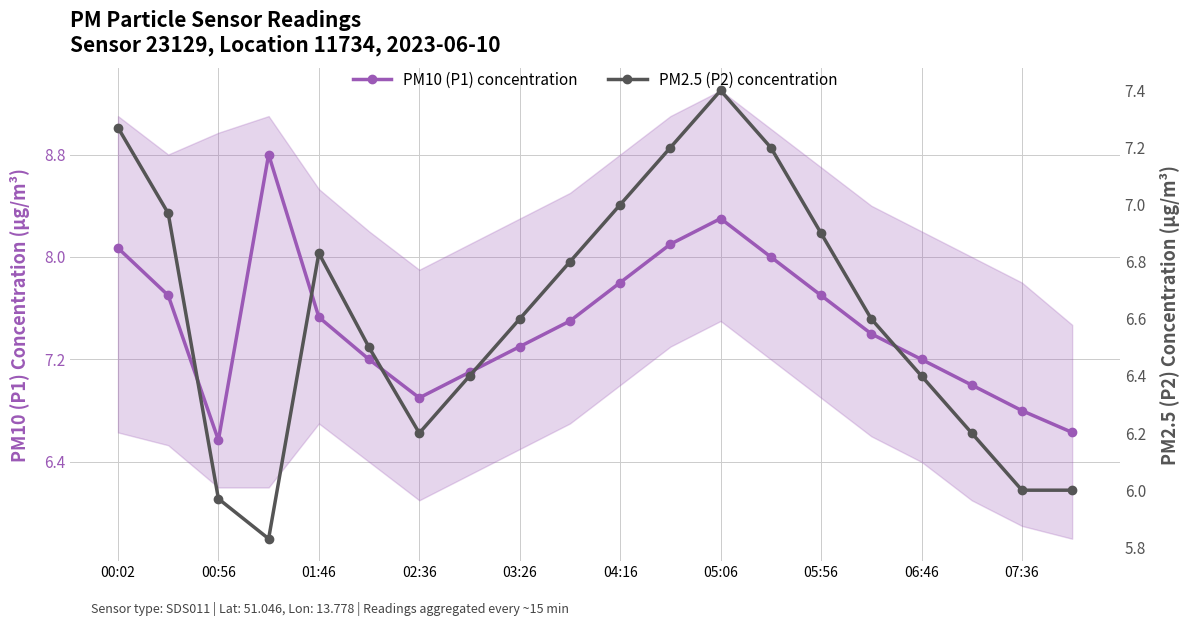

True or false: PM2.5 (P2) concentration has more than 1 interior local peaks.

True